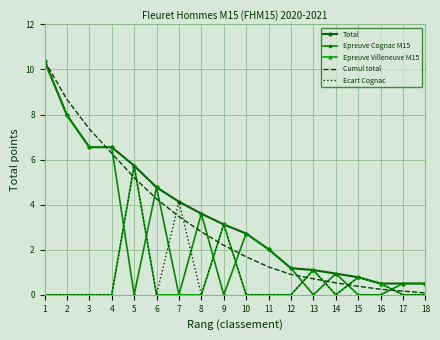

At which category is the sum across all series the highest?

1